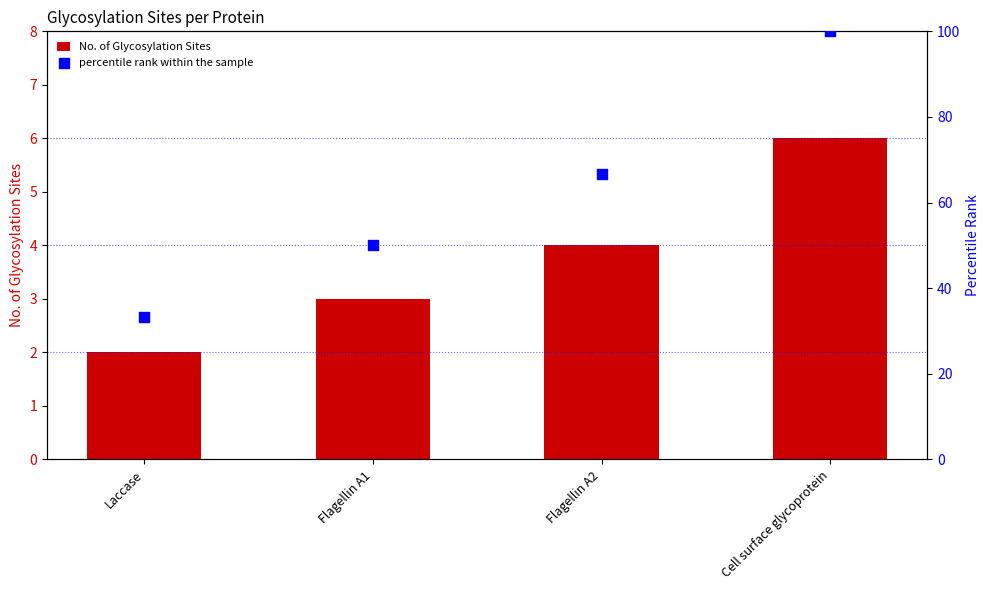

Which series has the largest total across all categories?

percentile rank within the sample